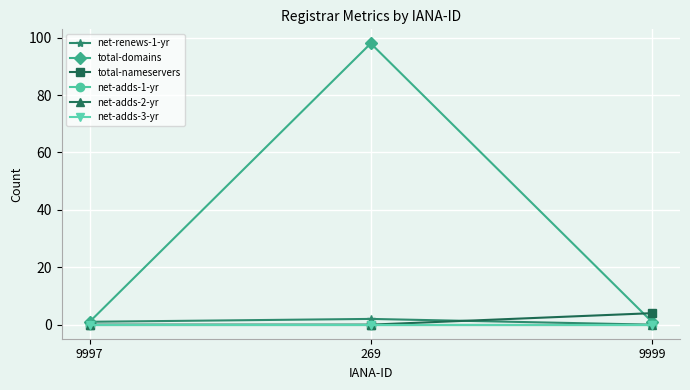

Which series has the largest range (max minus min)?

total-domains